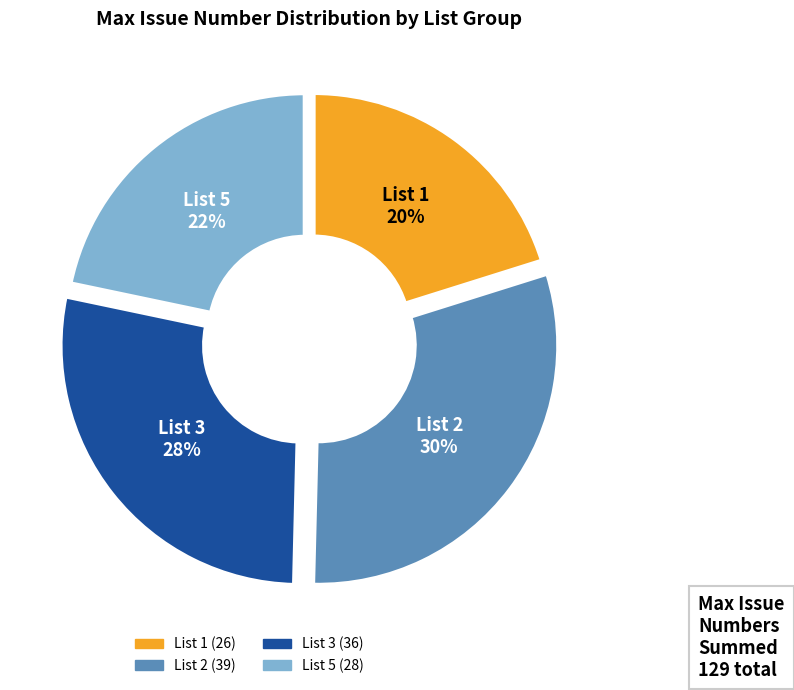

To the nearest percent, what is the difference between the largest and smallest slice percentages?

10%